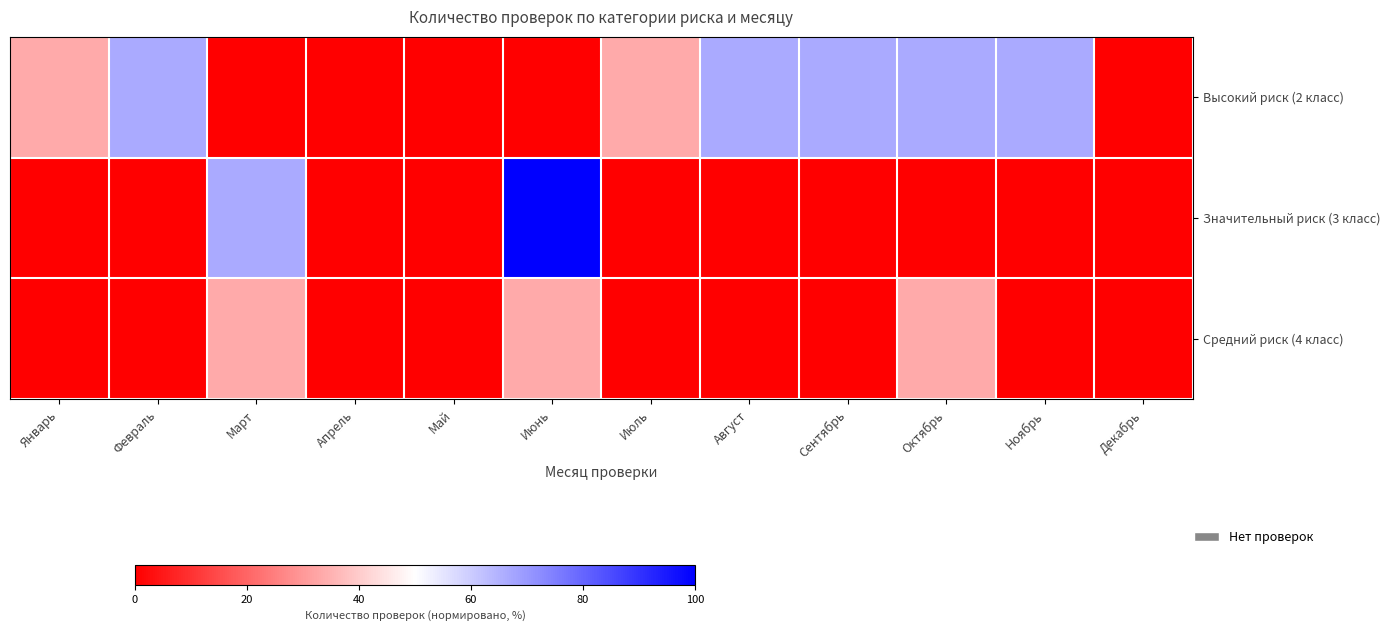

Rank the series by their maximum value, from lowest to highest.

Средний риск (4 класс), Высокий риск (2 класс), Значительный риск (3 класс)